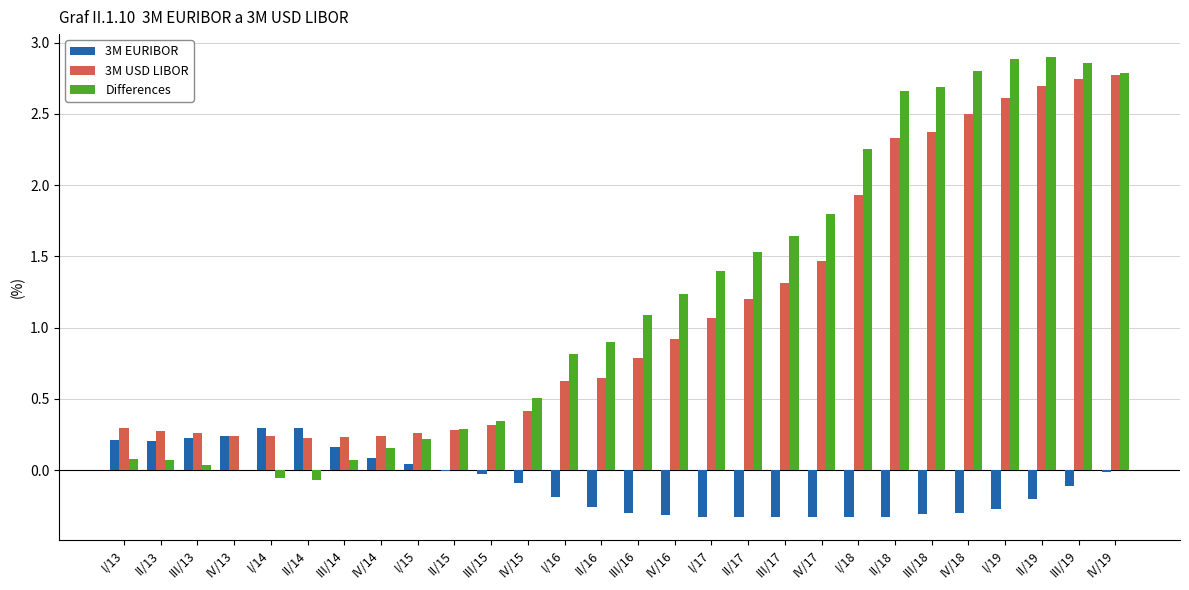

The 3M EURIBOR series shows -0.1 at IV/15. True or false?

True